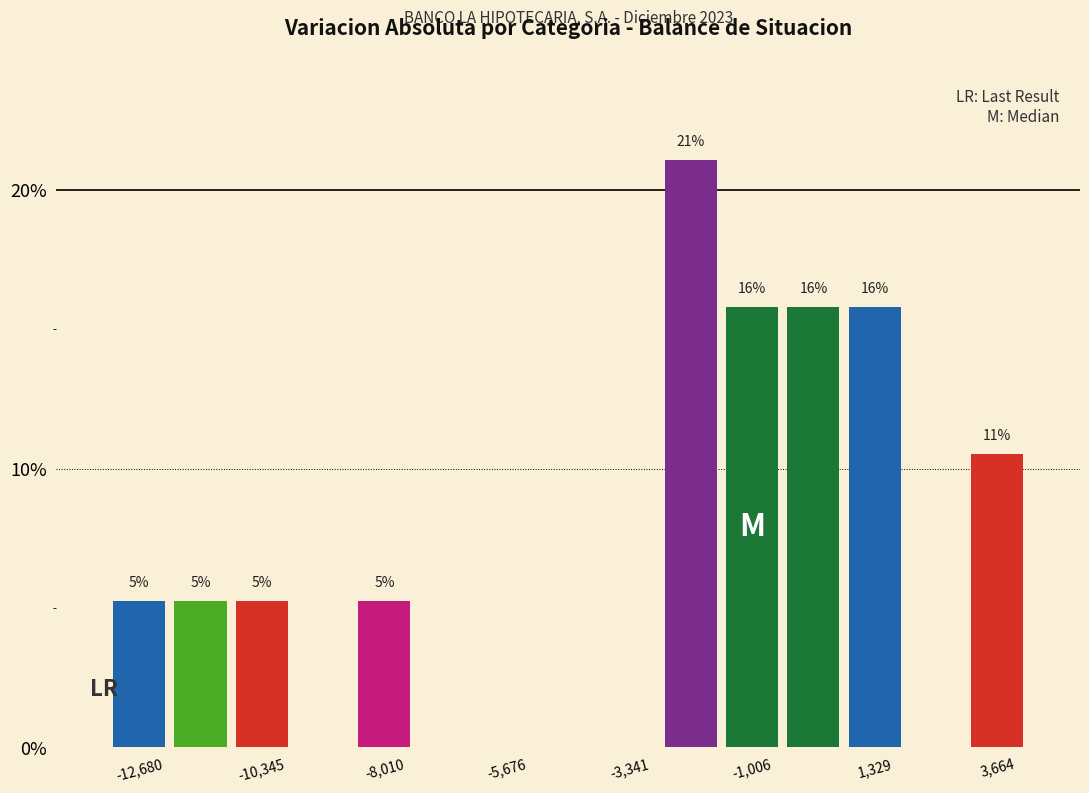

Around what value on the x-axis is the tallest bar? Give the approximate position of its centre, as read against the axis.

-2000